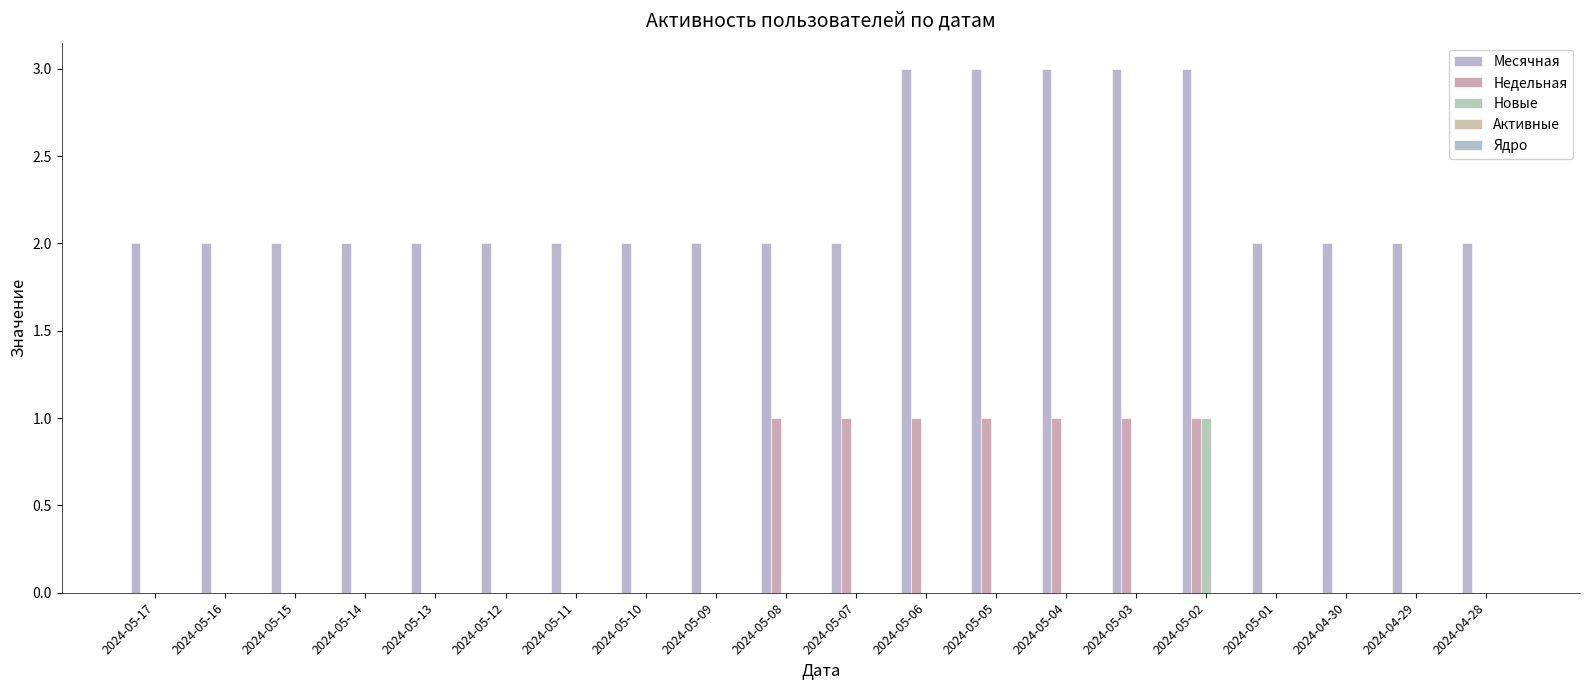

What is the spread (max minus min) of values at 2024-05-04?

3